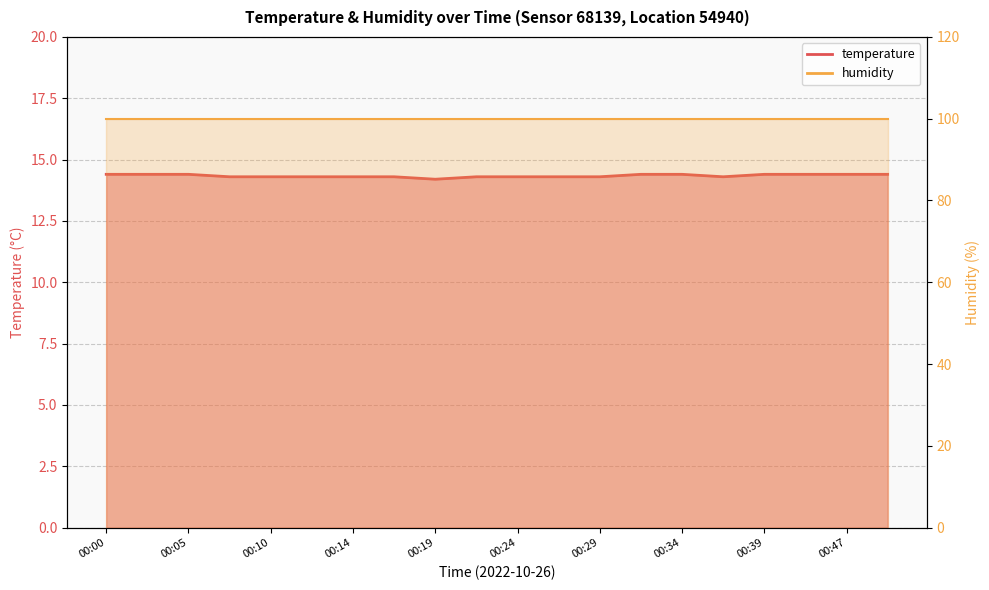

What is the value of the 14th point from the left?

14.4